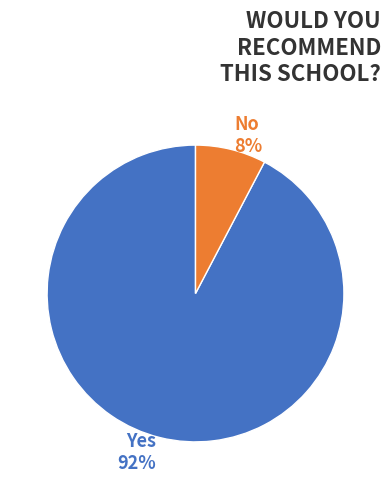

How many segments does this pie chart have?

2